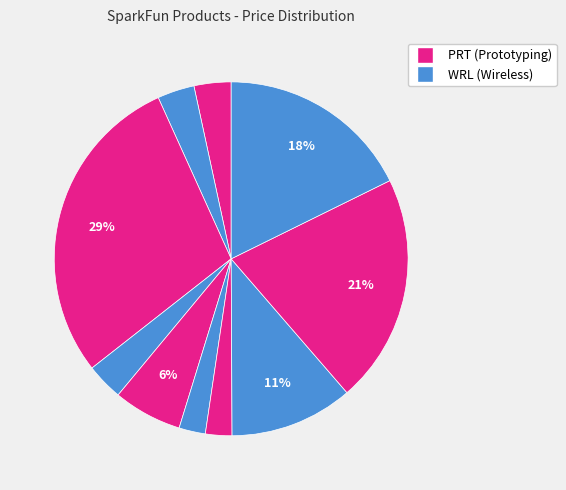

Count the number of slices in the pie.

10